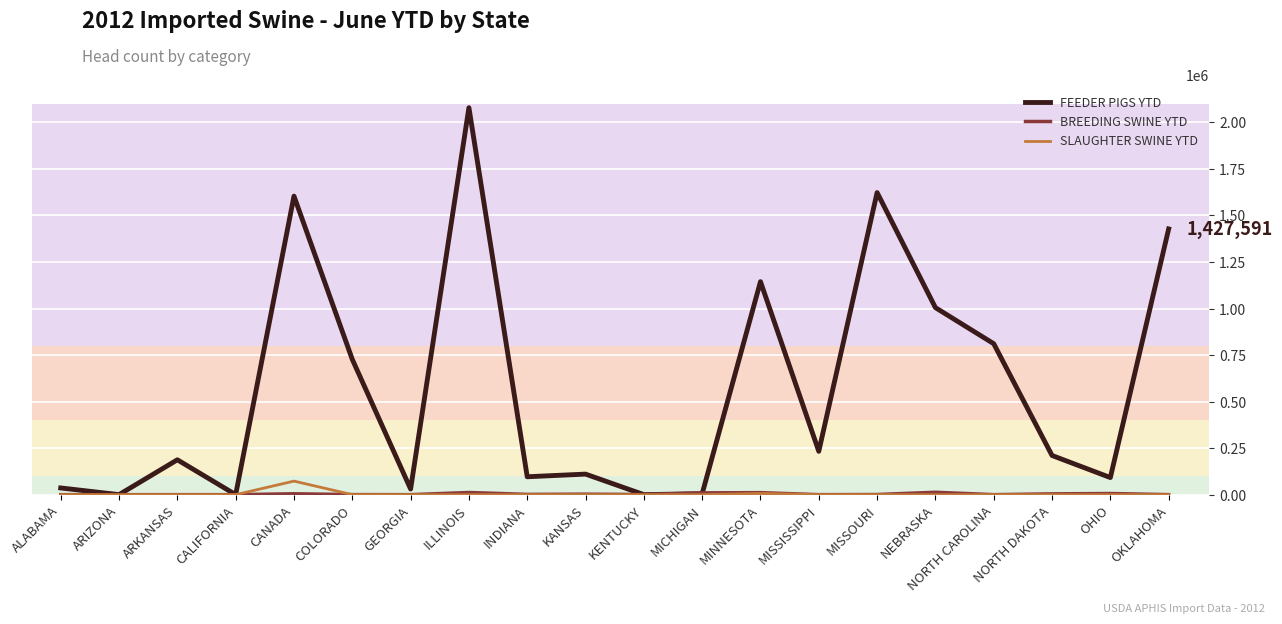

At which category does the chart reach its peak across all series?

ILLINOIS